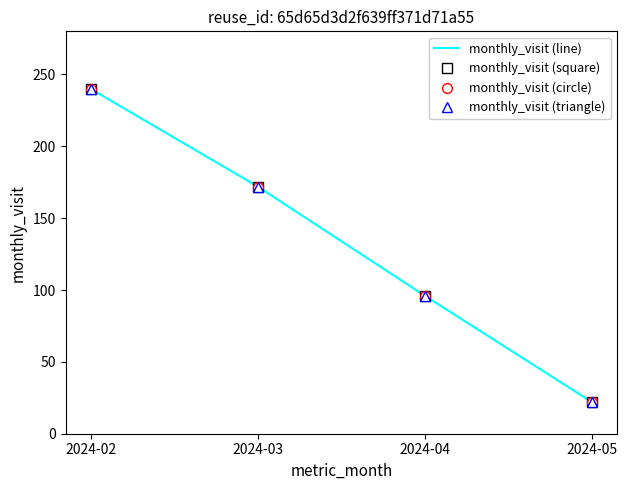

Count the number of categories in the chart.

4